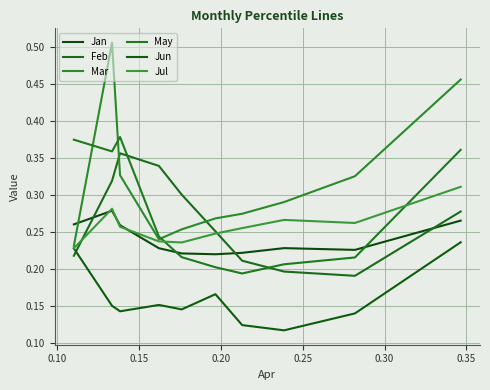

Is this an area chart (filled region under the line)?

No